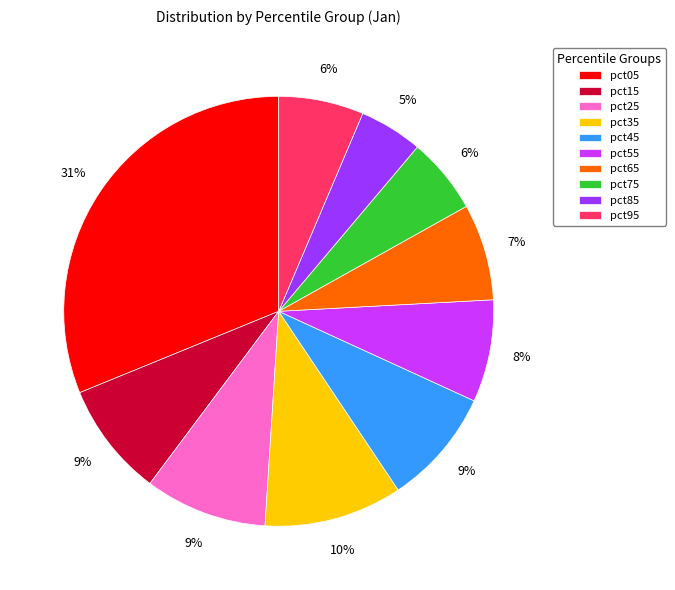

To the nearest percent, what percentage of the pie is pct65?

7%